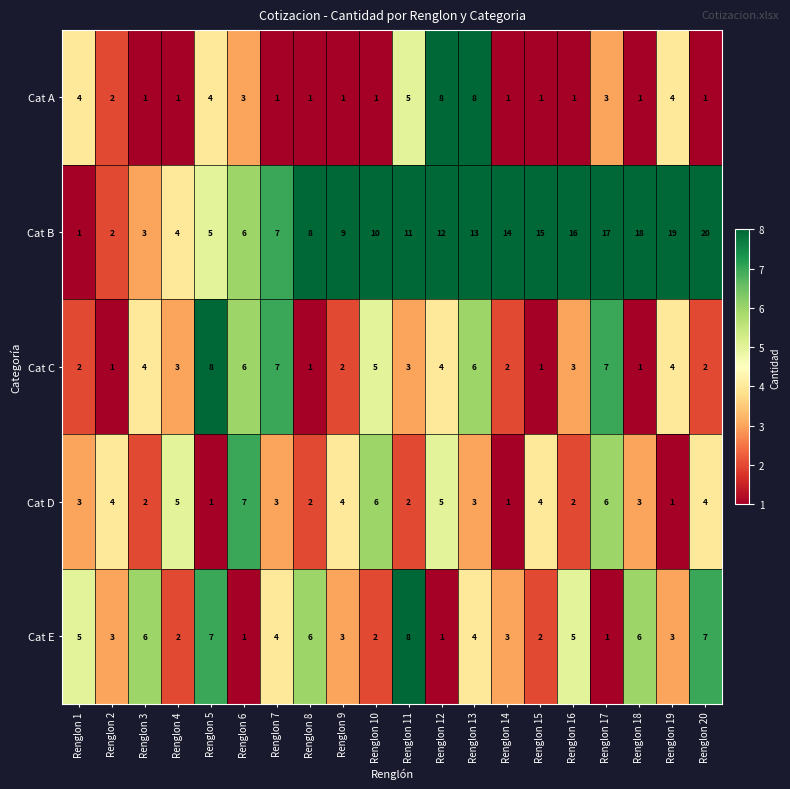

What is the difference between the Cat A values at Renglon 12 and Renglon 2?

6